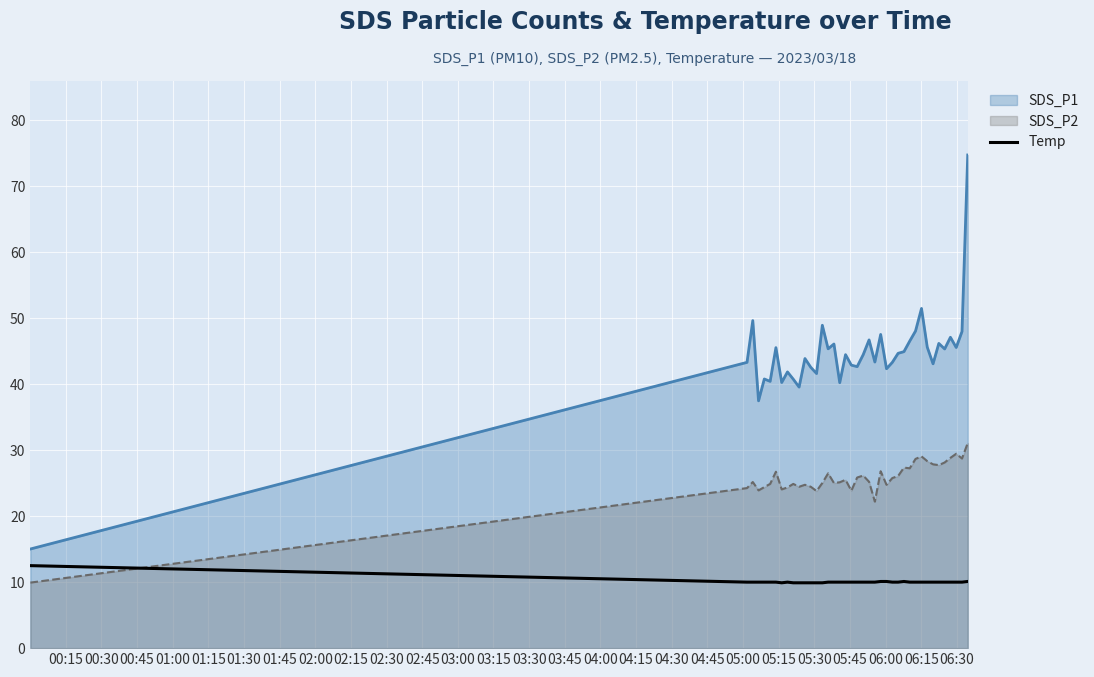

What is the difference between the maximum and minimum values in the Temp series?

2.6